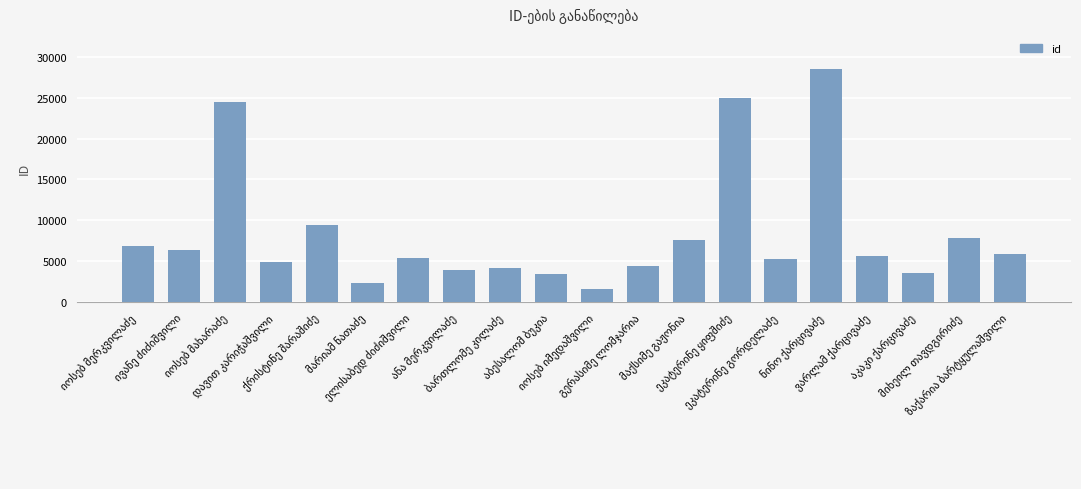

What is the difference between the maximum and minimum values?

27006